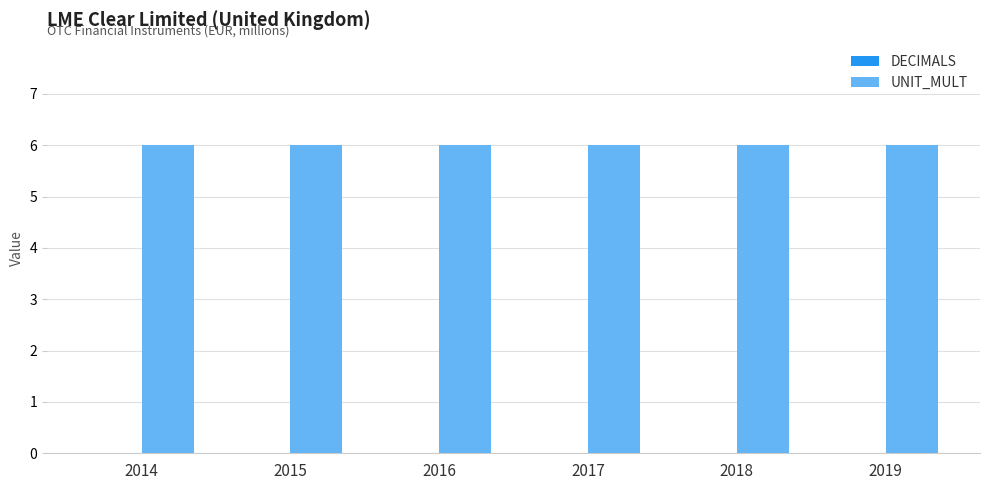

Which series has the widest spread of values?

DECIMALS